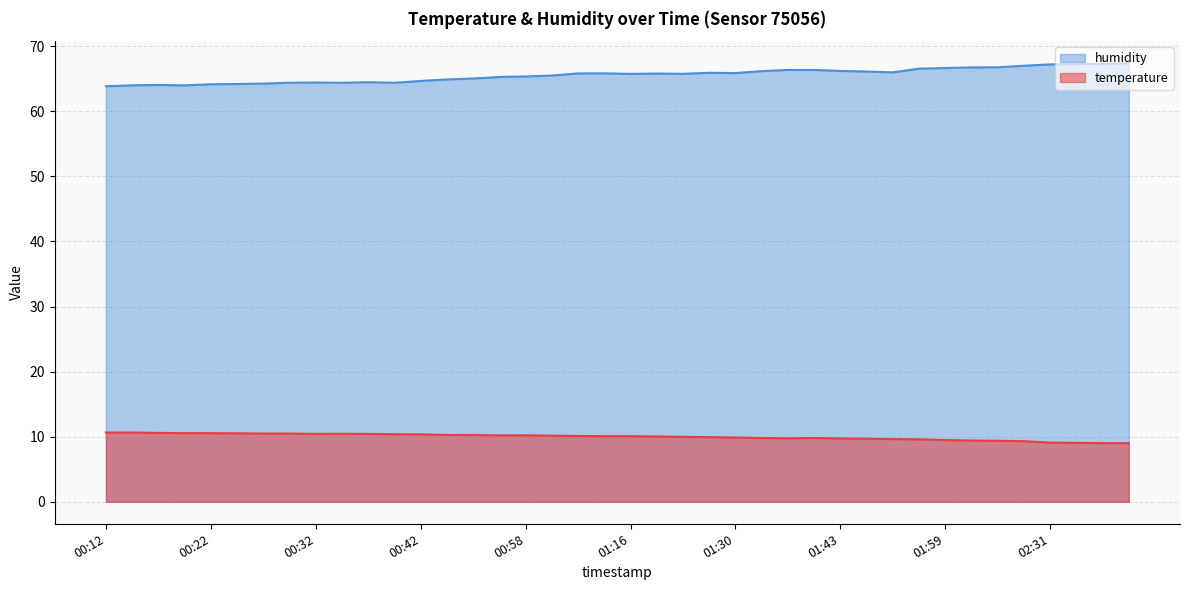

What is the label of the 17th point from the left?

00:58